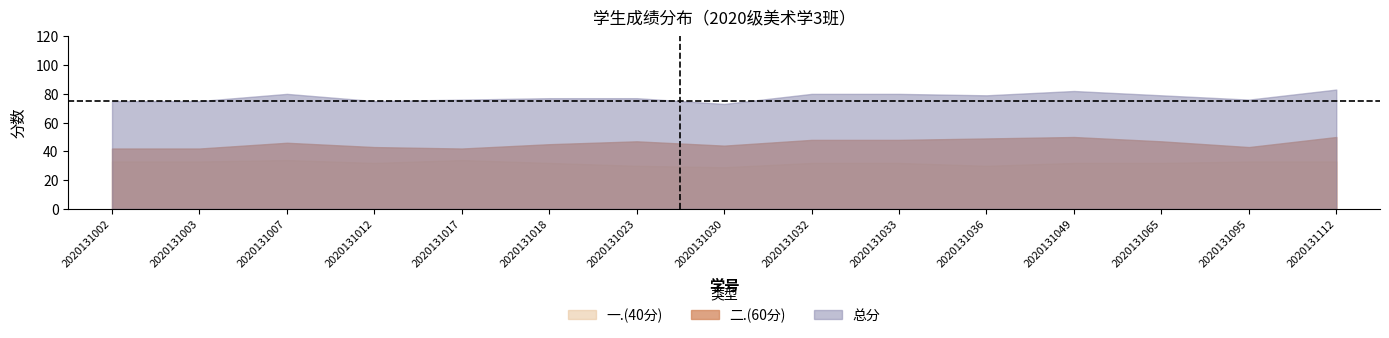

Which label corresponds to the smallest value in the chart?

2020131030